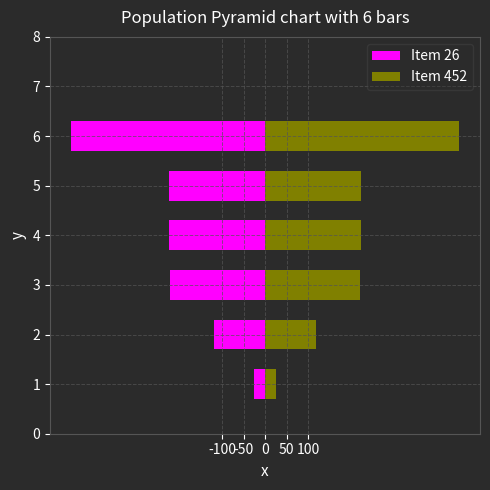

What is the difference between the second highest and minimum values in the Item 452 series?

198